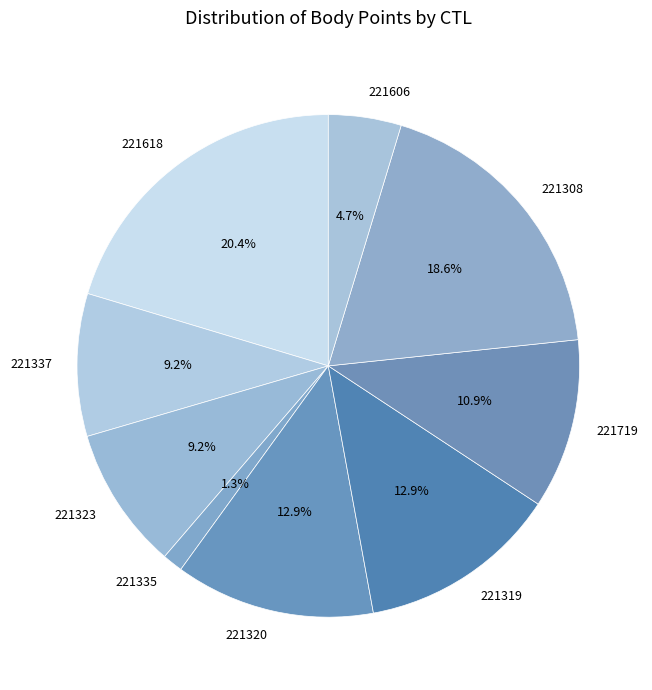

To the nearest percent, what is the difference between the 221606 and 221323 slice percentages?

4%